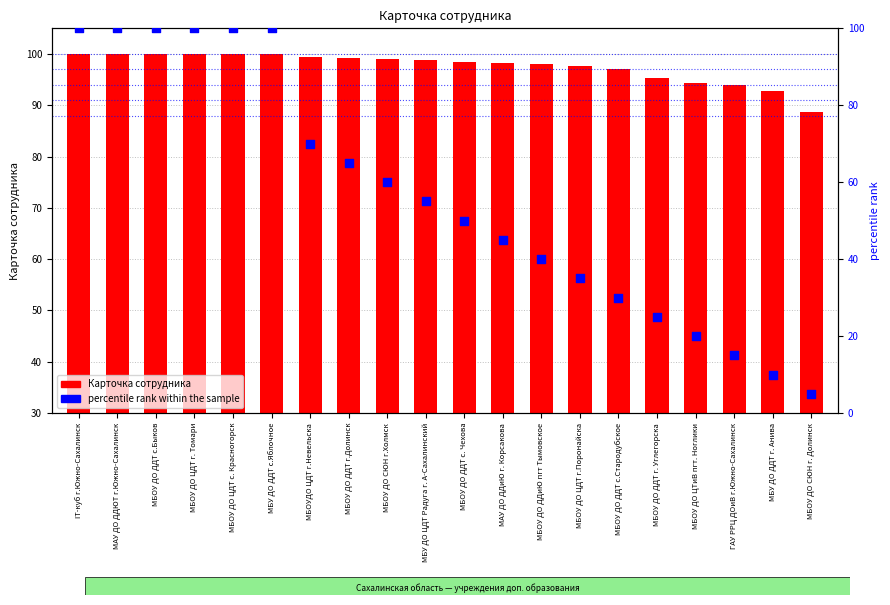

What is the total value across all series at МБУ ДО ДДТ г. Анива?

102.7